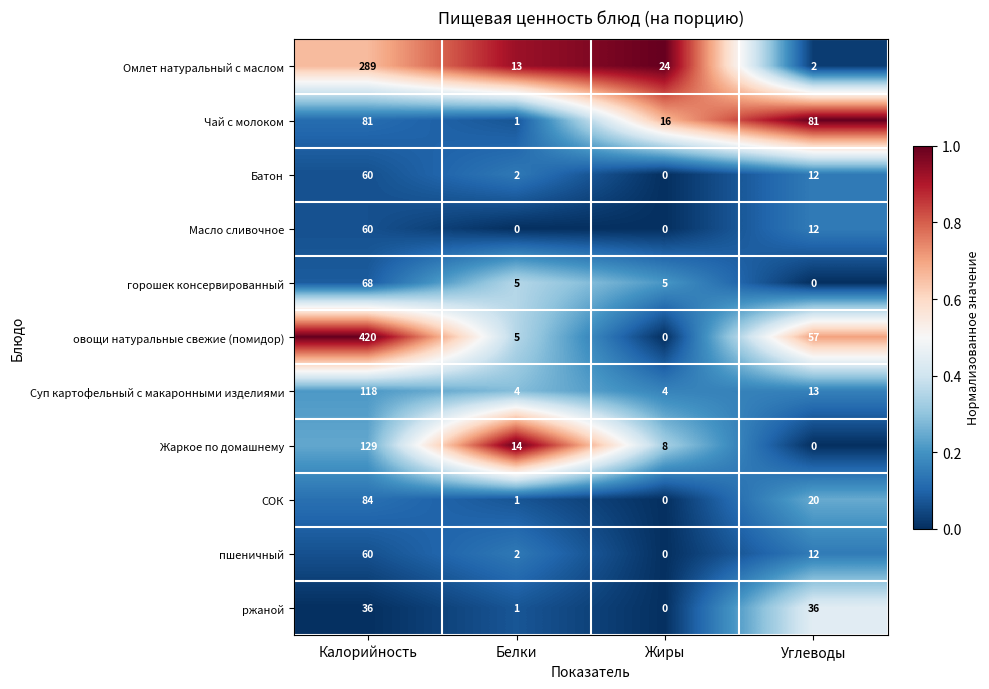

The value of Чай с молоком at Жиры is 7. True or false?

False